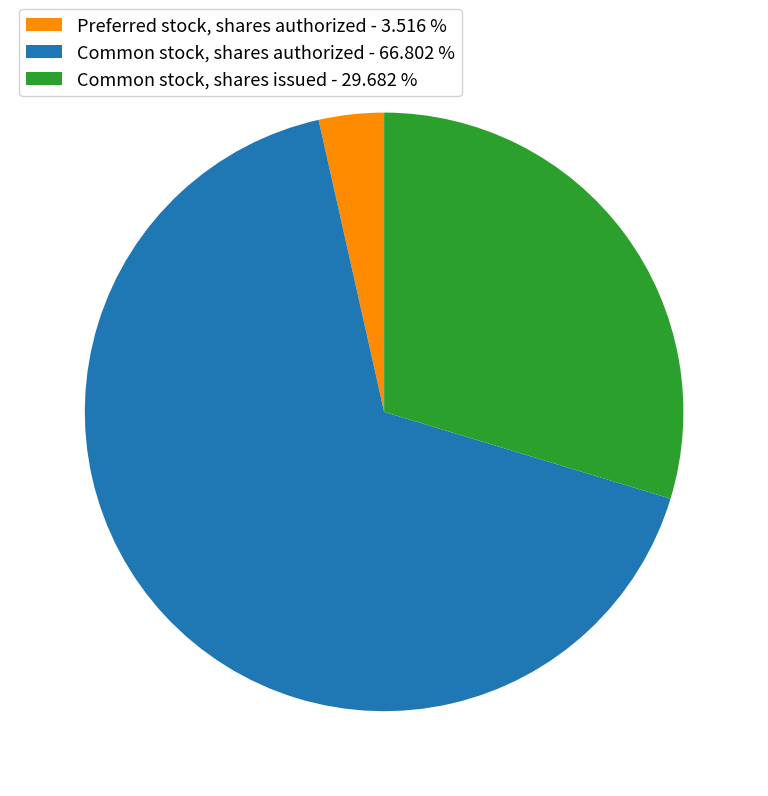

Is there any slice that represents more than half of the pie?

Yes